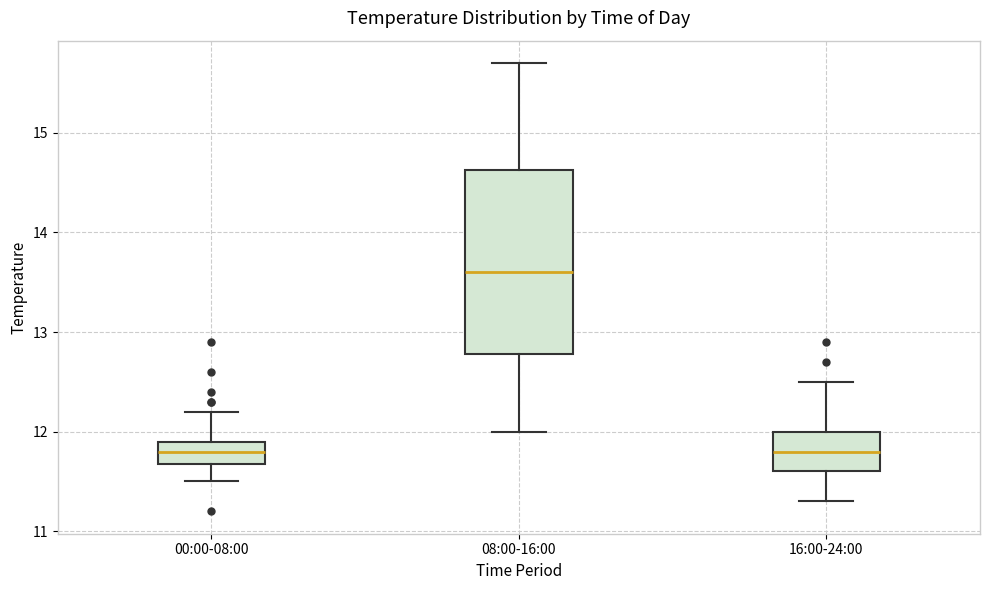

Comparing the boxes themselves (not the whiskers), which one is the tallest?

08:00-16:00